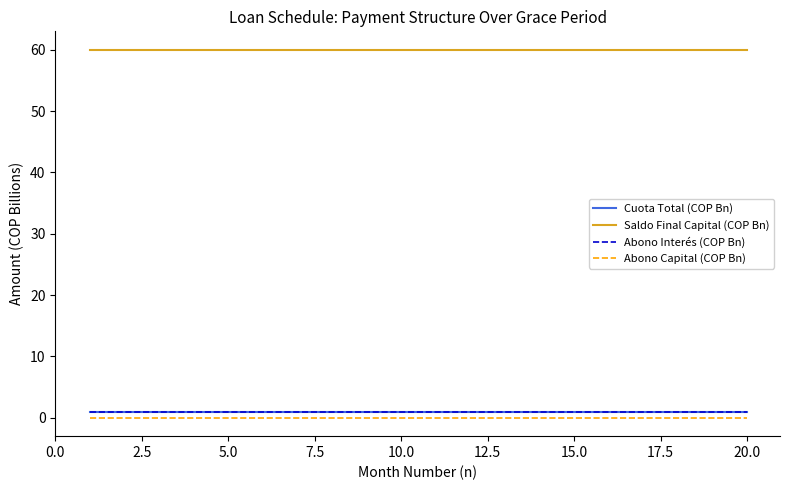

True or false: Abono Capital (COP Bn) and Cuota Total (COP Bn) intersect in this chart.

False